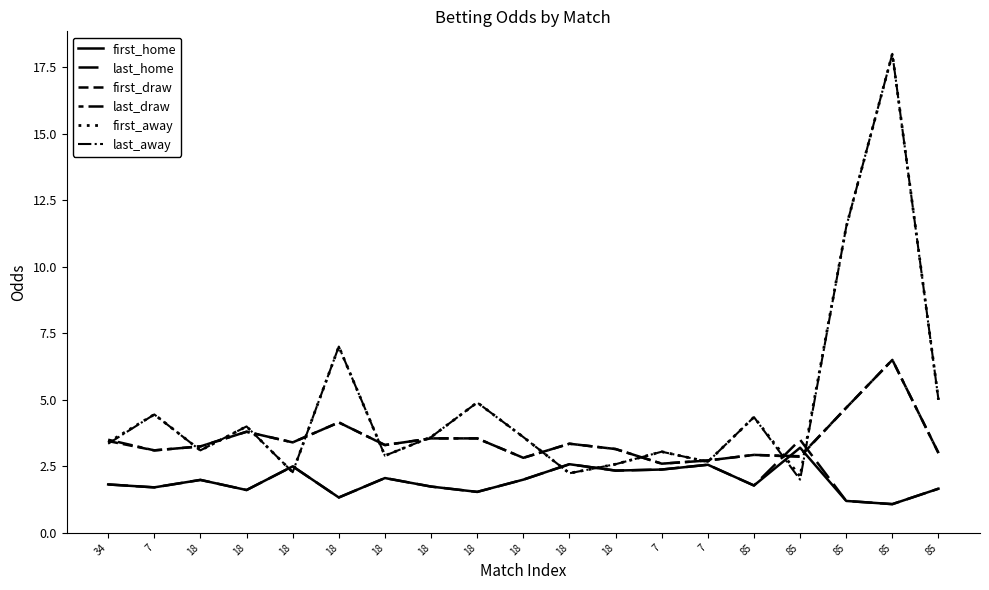

Reading right to left, transcribe all the data shown in this chart.

first_home: 1.7	1.1	1.2	3.2	1.8	2.6	2.4	2.3	2.6	2.0	1.5	1.7	2.1	1.3	2.5	1.6	2.0	1.7	1.8
last_home: 1.7	1.1	1.2	3.5	1.8	2.6	2.4	2.3	2.6	2.0	1.5	1.7	2.1	1.3	2.5	1.6	2.0	1.7	1.8
first_draw: 3.0	6.5	4.7	2.9	2.9	2.7	2.6	3.1	3.4	2.8	3.5	3.5	3.3	4.2	3.4	3.8	3.2	3.1	3.5
last_draw: 3.0	6.5	4.7	2.9	2.9	2.7	2.6	3.1	3.4	2.8	3.5	3.5	3.3	4.2	3.4	3.8	3.2	3.1	3.5
first_away: 5.0	18.0	11.5	2.1	4.3	2.7	3.0	2.6	2.2	3.6	4.9	3.6	2.9	7.0	2.3	4.0	3.1	4.5	3.4
last_away: 5.0	18.0	11.5	2.0	4.3	2.7	3.0	2.6	2.2	3.6	4.9	3.6	2.9	7.0	2.3	4.0	3.1	4.5	3.4